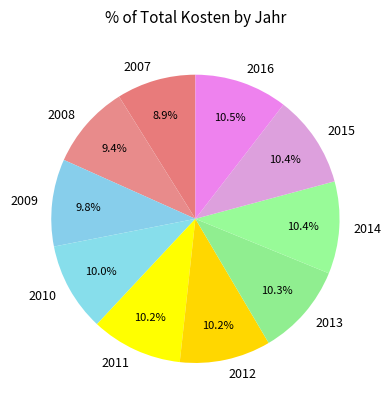

How many slices are in this pie chart?

10